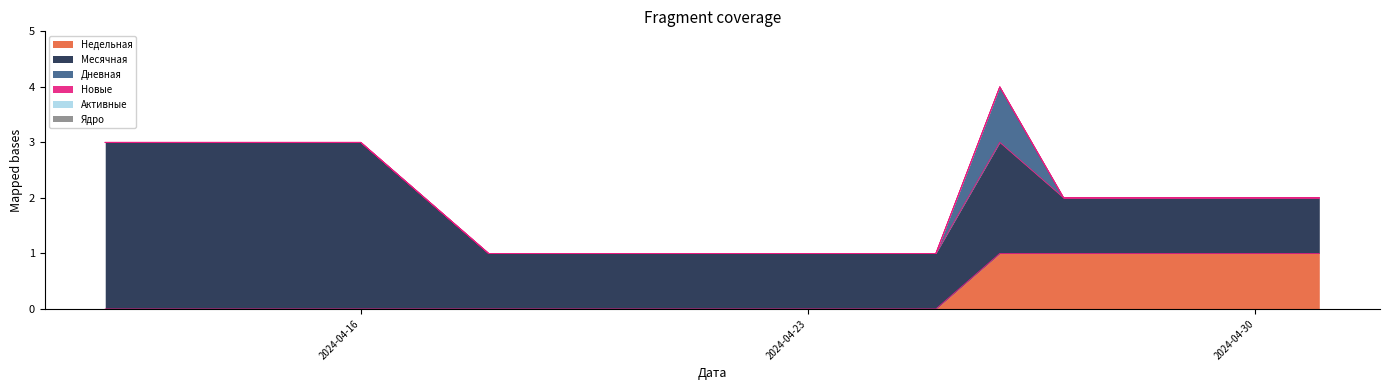

Between 2024-04-21 and 2024-04-13, which is larger?

2024-04-21